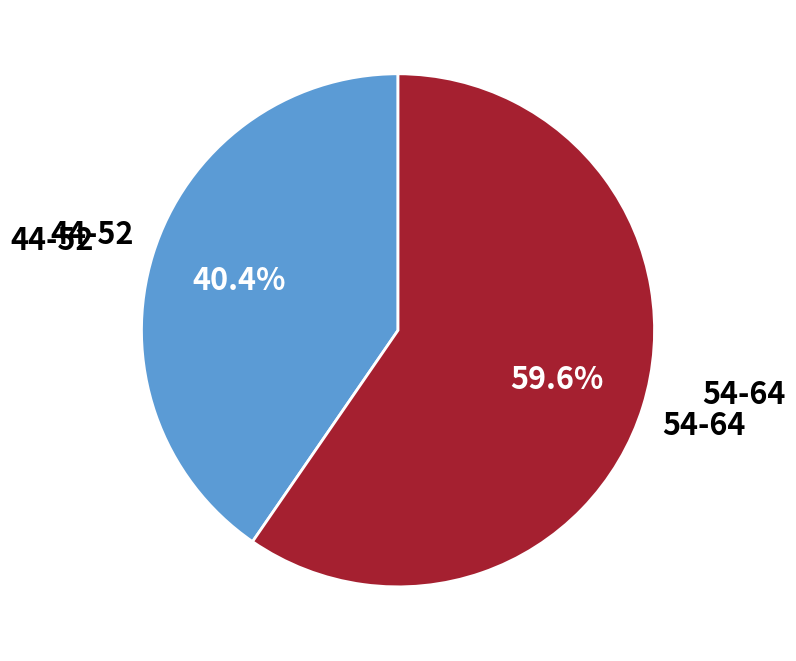

Is there any slice that represents more than half of the pie?

Yes